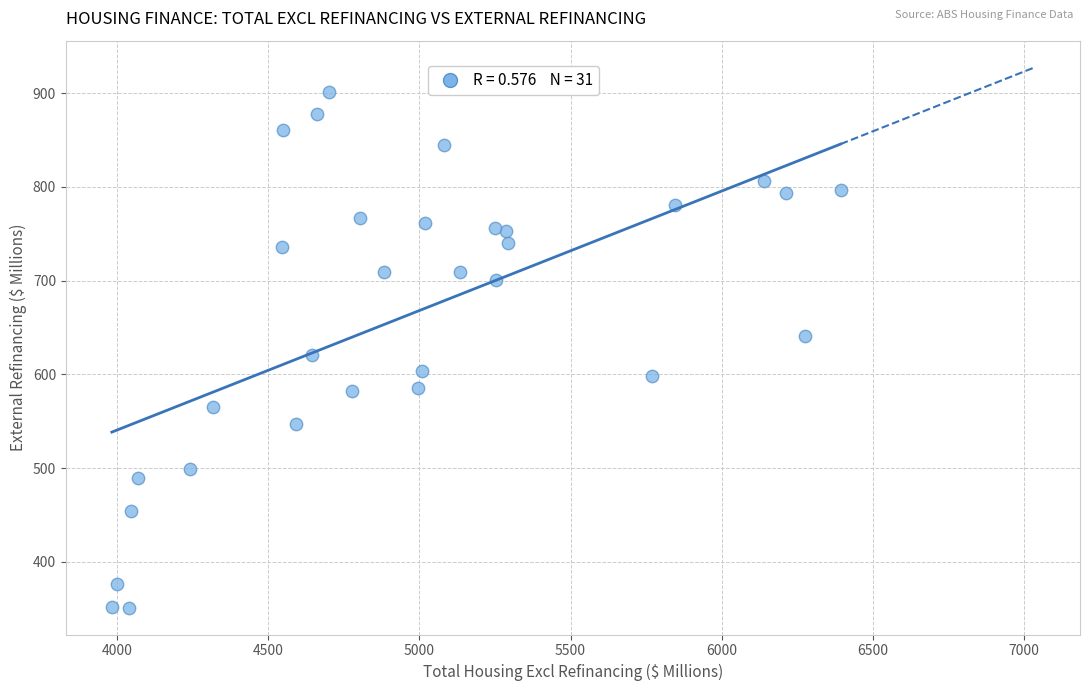

What is the range of X values (max minus min)?

2411.2